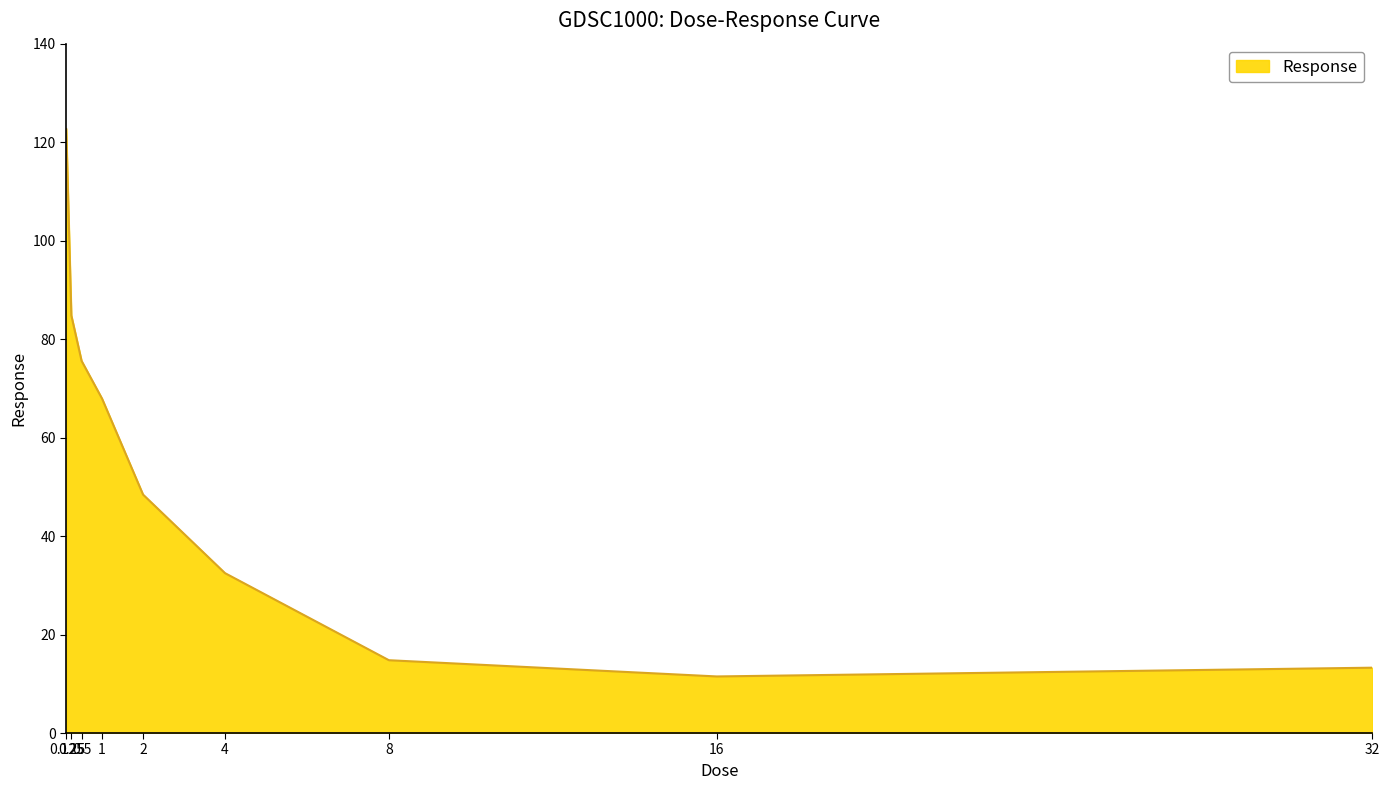

Is this an area chart (filled region under the line)?

Yes